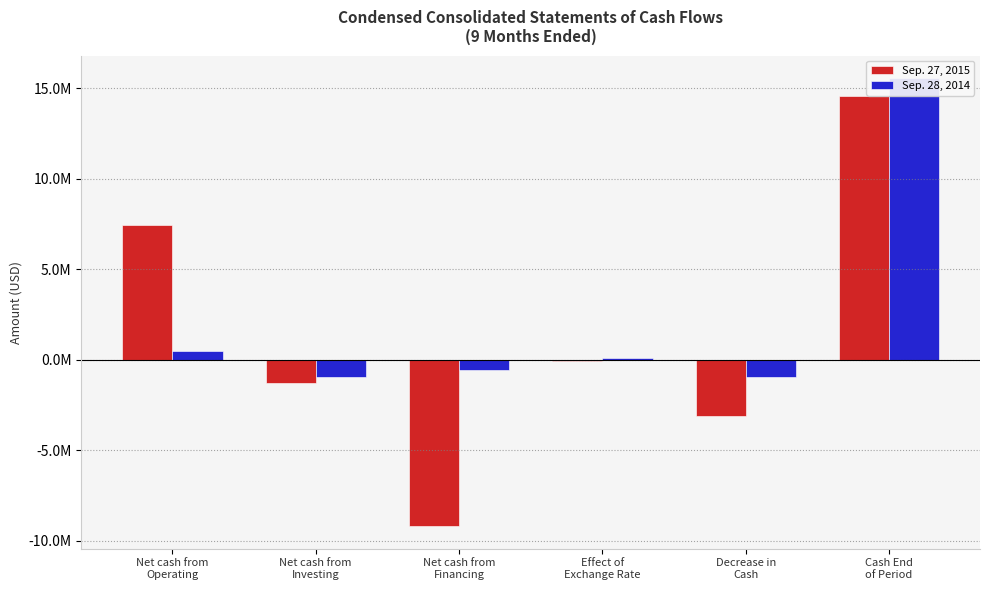

List the labels in order of Sep. 27, 2015 value, largest first.

Cash End
of Period, Net cash from
Operating, Effect of
Exchange Rate, Net cash from
Investing, Decrease in
Cash, Net cash from
Financing